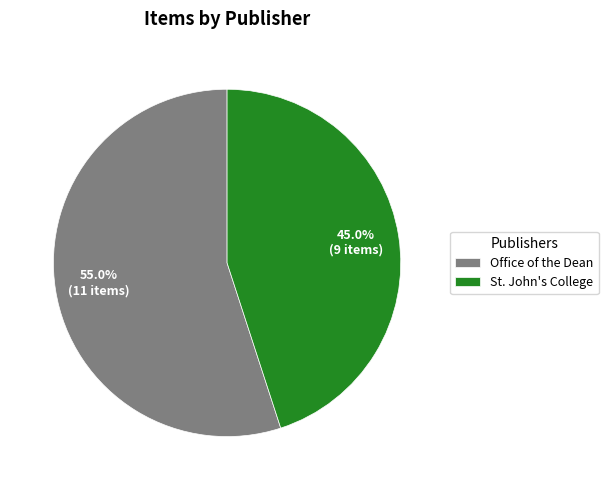

How many slices are in this pie chart?

2